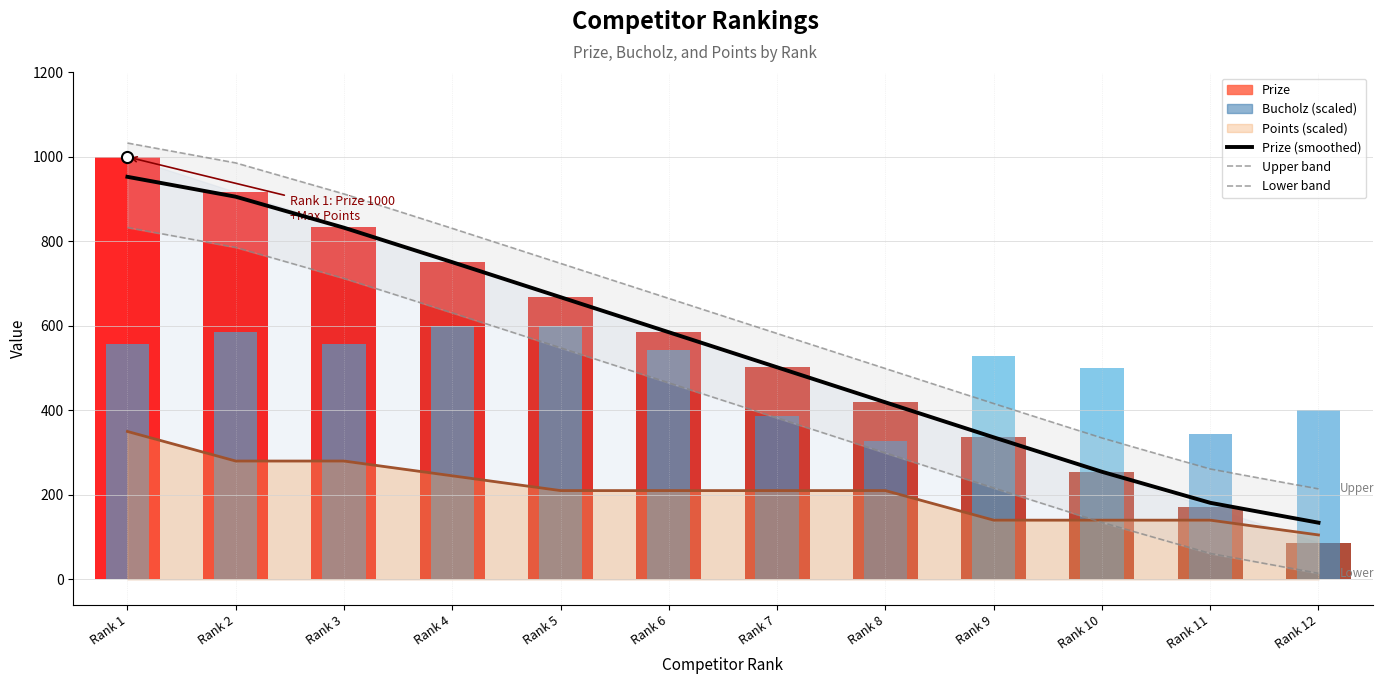

Reading right to left, transcribe all the data shown in this chart.

Prize (smoothed): Rank 12=134.0	Rank 11=181.1	Rank 10=254.6	Rank 9=336.1	Rank 8=419.0	Rank 7=502.0	Rank 6=585.0	Rank 5=668.0	Rank 4=750.9	Rank 3=832.4	Rank 2=905.9	Rank 1=953.0
Upper band: Rank 12=214.0	Rank 11=261.1	Rank 10=334.6	Rank 9=416.1	Rank 8=499.0	Rank 7=582.0	Rank 6=665.0	Rank 5=748.0	Rank 4=830.9	Rank 3=912.4	Rank 2=985.9	Rank 1=1033.0
Lower band: Rank 12=14.0	Rank 11=61.1	Rank 10=134.6	Rank 9=216.1	Rank 8=299.0	Rank 7=382.0	Rank 6=465.0	Rank 5=548.0	Rank 4=630.9	Rank 3=712.4	Rank 2=785.9	Rank 1=833.0